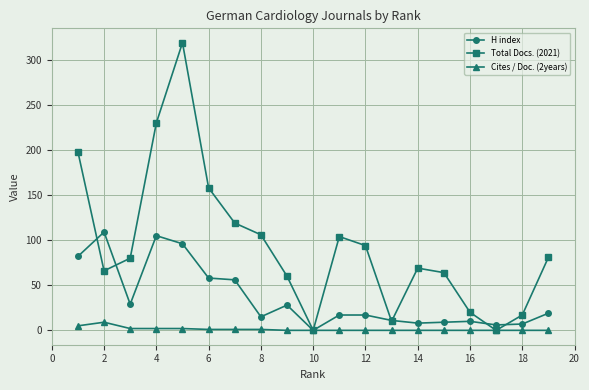

Rank the series by their maximum value, from lowest to highest.

Cites / Doc. (2years), H index, Total Docs. (2021)